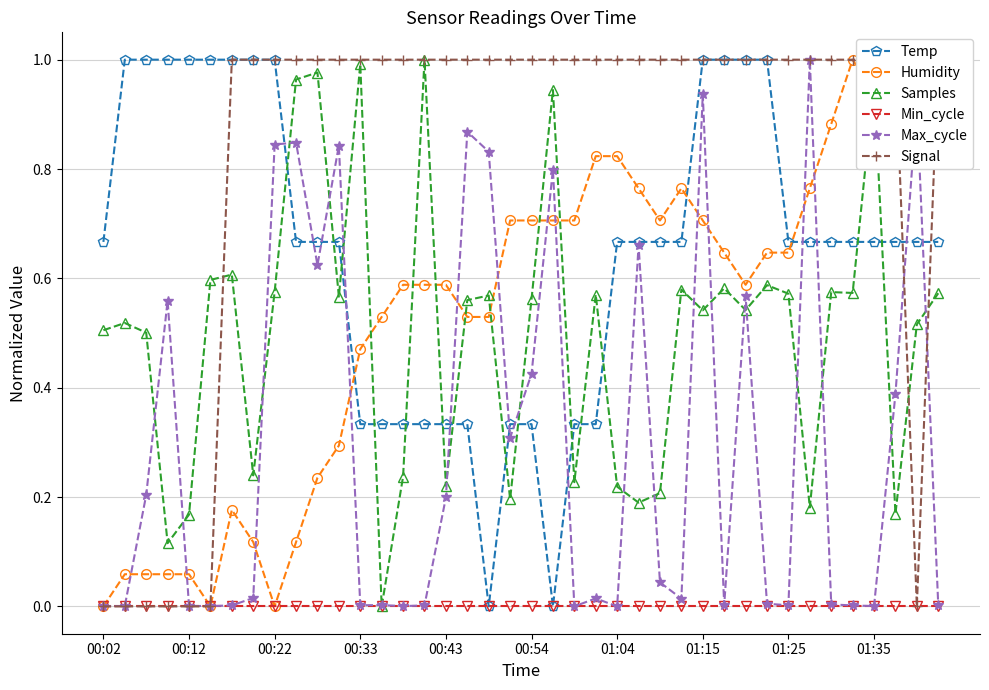

Reading right to left, extract all data points from this chart.

Temp: 0.7	0.7	0.7	0.7	0.7	0.7	0.7	0.7	1.0	1.0	1.0	1.0	0.7	0.7	0.7	0.7	0.3	0.3	0.0	0.3	0.3	0.0	0.3	0.3	0.3	0.3	0.3	0.3	0.7	0.7	0.7	1.0	1.0	1.0	1.0	1.0	1.0	1.0	1.0	0.7
Humidity: 0.9	1.0	1.0	0.9	1.0	0.9	0.8	0.6	0.6	0.6	0.6	0.7	0.8	0.7	0.8	0.8	0.8	0.7	0.7	0.7	0.7	0.5	0.5	0.6	0.6	0.6	0.5	0.5	0.3	0.2	0.1	0.0	0.1	0.2	0.0	0.1	0.1	0.1	0.1	0.0
Samples: 0.6	0.5	0.2	1.0	0.6	0.6	0.2	0.6	0.6	0.5	0.6	0.5	0.6	0.2	0.2	0.2	0.6	0.2	0.9	0.6	0.2	0.6	0.6	0.2	1.0	0.2	0.0	1.0	0.6	1.0	1.0	0.6	0.2	0.6	0.6	0.2	0.1	0.5	0.5	0.5
Min_cycle: 0.0	0.0	0.0	0.0	0.0	0.0	0.0	0.0	0.0	0.0	0.0	0.0	0.0	0.0	0.0	0.0	0.0	0.0	0.0	0.0	0.0	0.0	0.0	0.0	0.0	0.0	0.0	0.0	0.0	0.0	0.0	0.0	0.0	0.0	0.0	0.0	0.0	0.0	0.0	0.0
Max_cycle: 0.0	0.9	0.4	0.0	0.0	0.0	1.0	0.0	0.0	0.6	0.0	0.9	0.0	0.0	0.7	0.0	0.0	0.0	0.8	0.4	0.3	0.8	0.9	0.2	0.0	0.0	0.0	0.0	0.8	0.6	0.8	0.8	0.0	0.0	0.0	0.0	0.6	0.2	0.0	0.0
Signal: 1.0	0.0	1.0	1.0	1.0	1.0	1.0	1.0	1.0	1.0	1.0	1.0	1.0	1.0	1.0	1.0	1.0	1.0	1.0	1.0	1.0	1.0	1.0	1.0	1.0	1.0	1.0	1.0	1.0	1.0	1.0	1.0	1.0	1.0	0.0	0.0	0.0	0.0	0.0	0.0